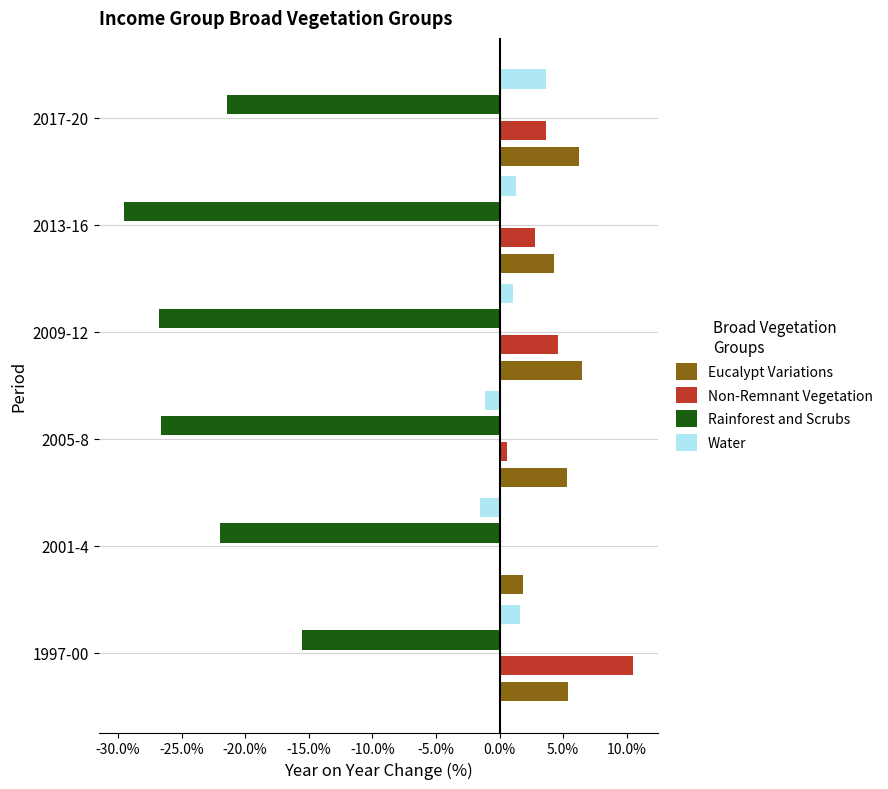

What are all the series names shown in the legend?

Eucalypt Variations, Non-Remnant Vegetation, Rainforest and Scrubs, Water